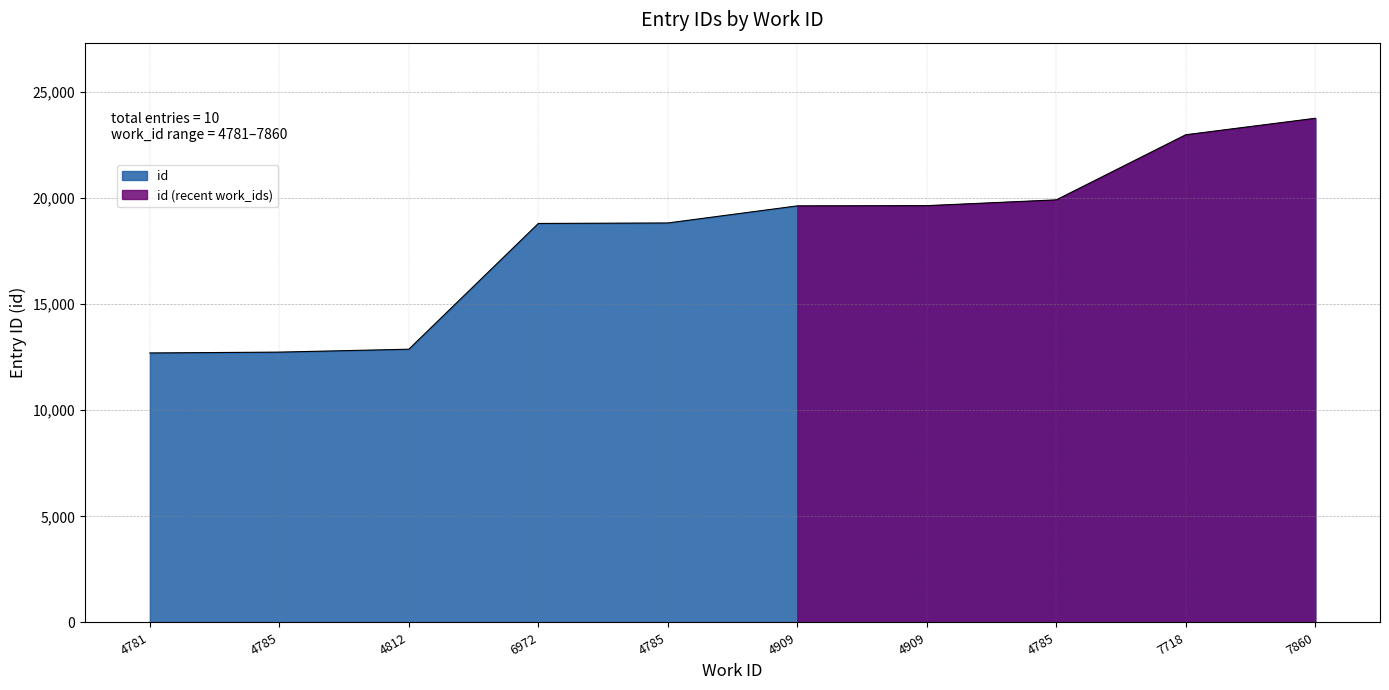

What is the label of the 6th point from the left?

4909